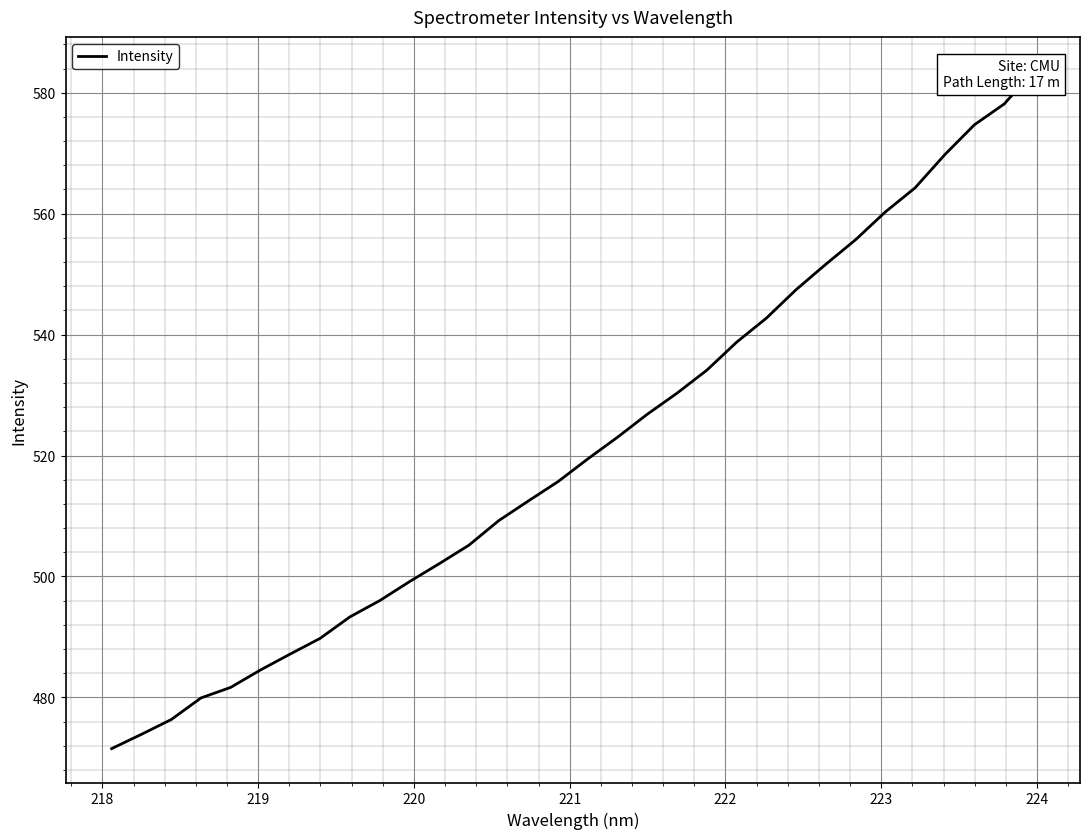

Count the number of values greater than 519.

16